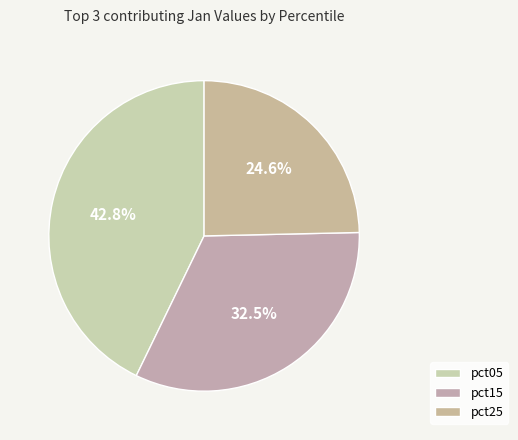

Which category has the smallest portion of the pie?

pct25